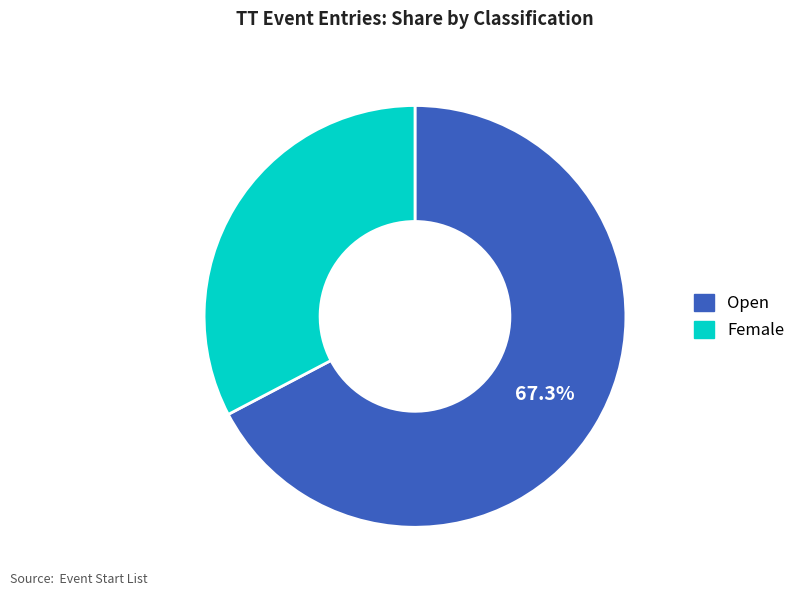

Rank the categories by value from lowest to highest.

Female, Open